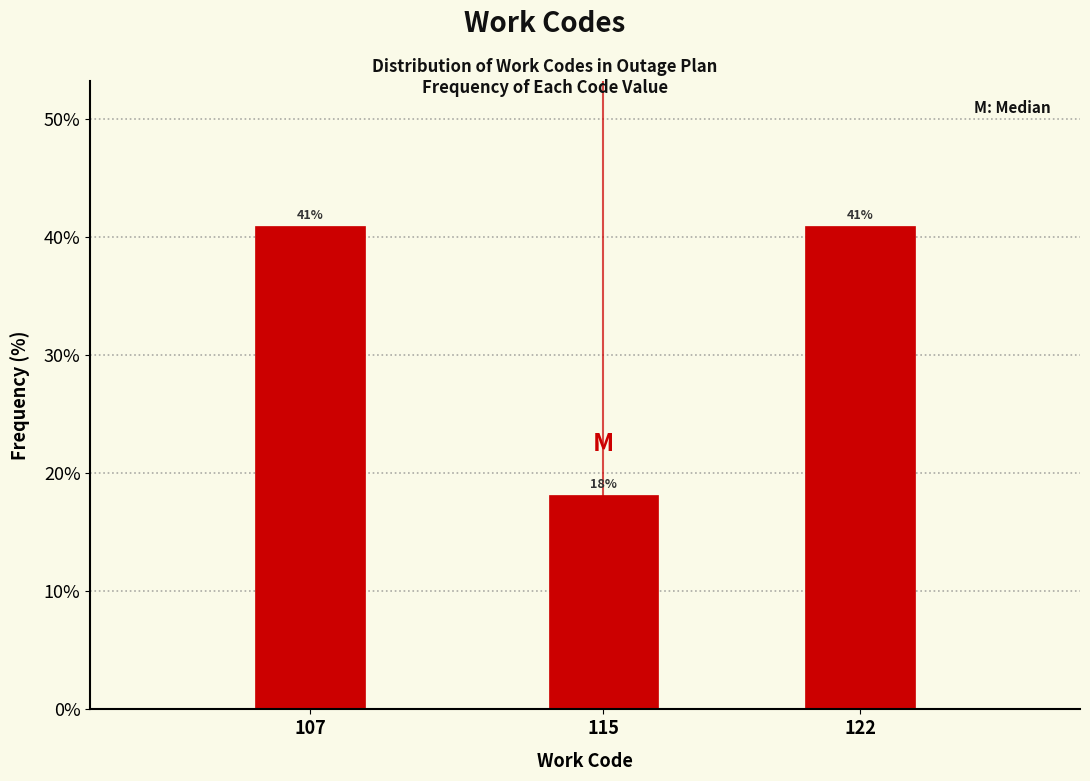

At which category does the chart reach its minimum across all series?

115